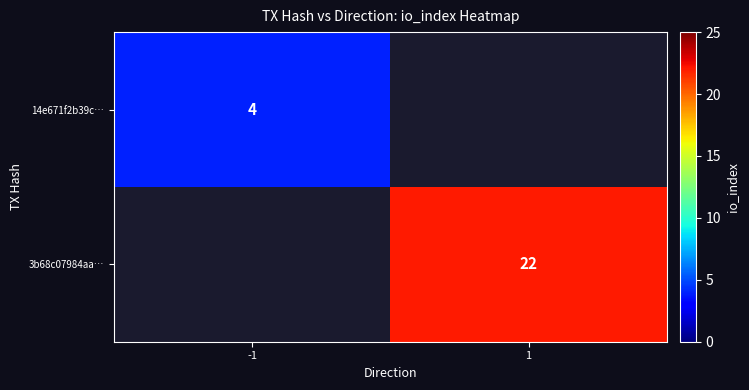

The value of 3b68c07984aa… at 1 is 34. True or false?

False